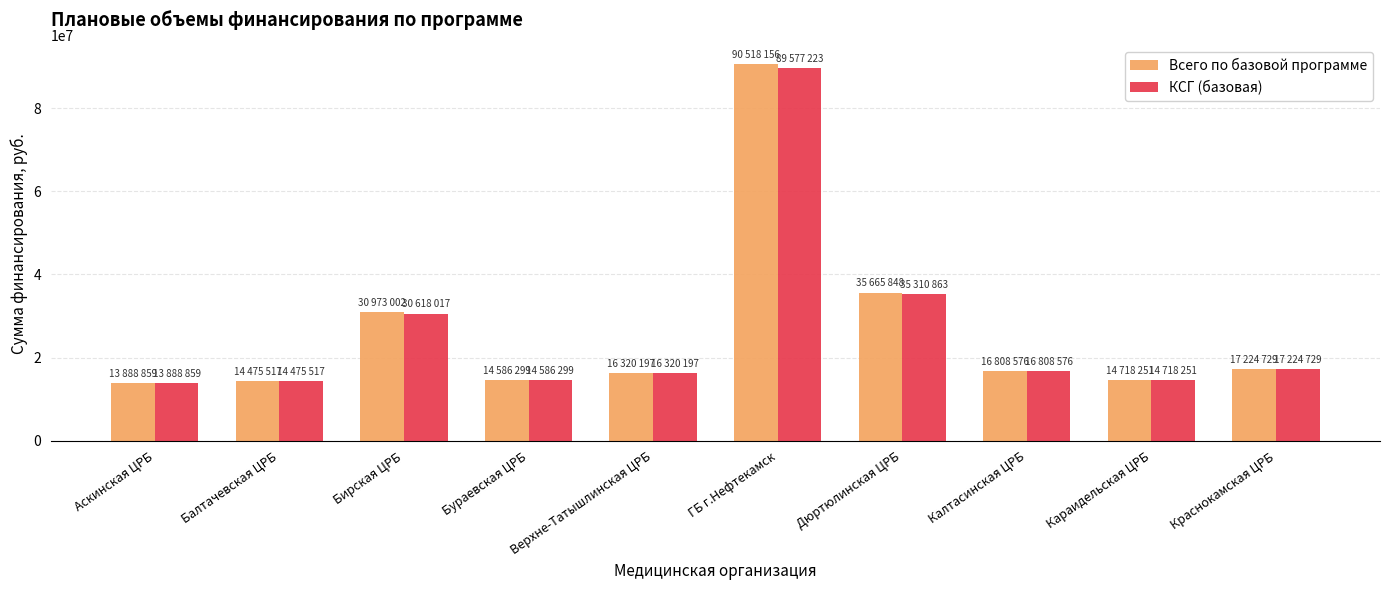

Which series has the widest spread of values?

Всего по базовой программе